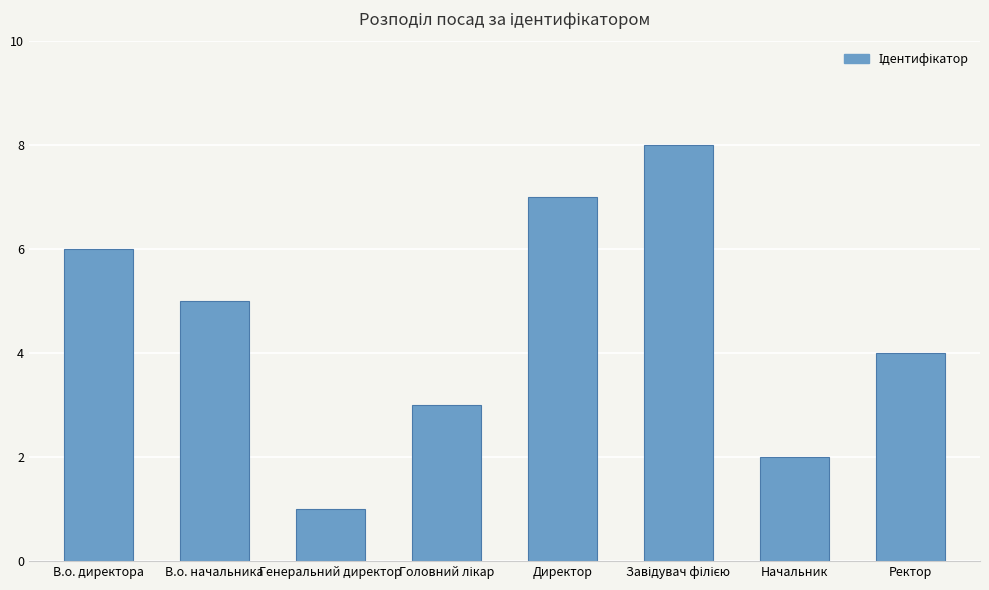

Reading left to right, list all the values displayed in this chart.

6	5	1	3	7	8	2	4